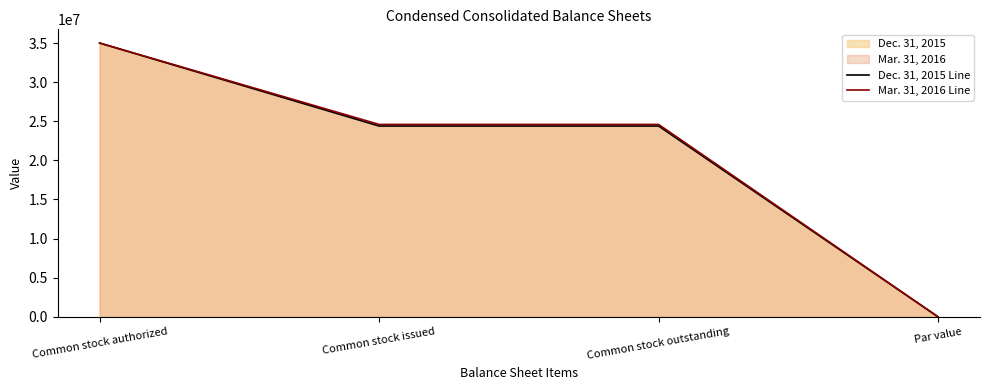

Rank the series at Common stock issued from lowest to highest value.

Dec. 31, 2015 Line, Mar. 31, 2016 Line